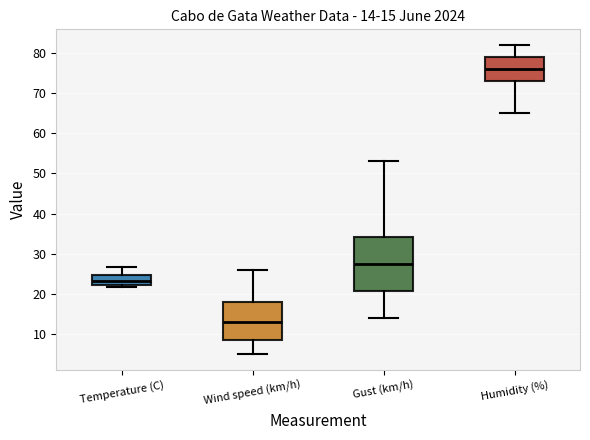

Which box's median line is the lowest?

Wind speed (km/h)